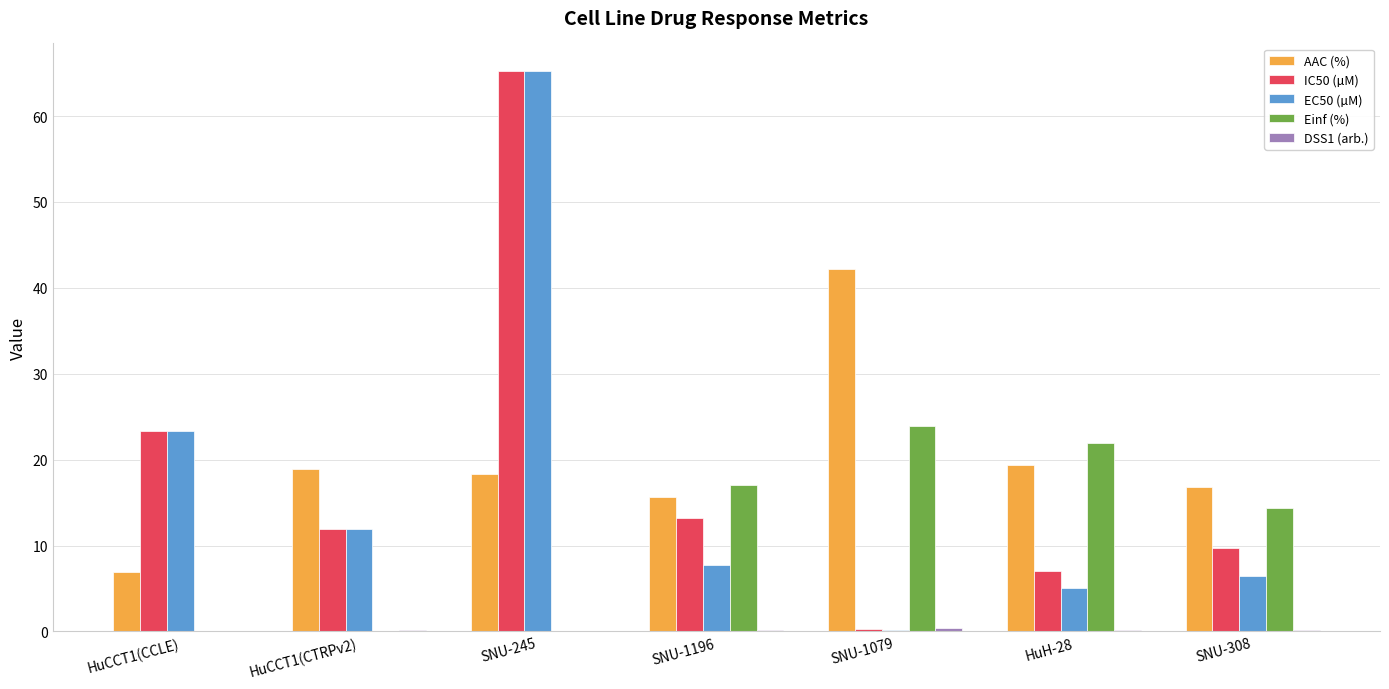

What is the difference between the Einf (%) values at HuCCT1(CCLE) and SNU-1196?

17.0